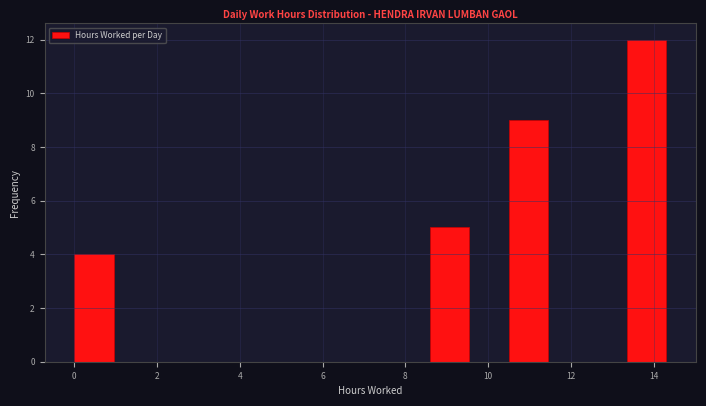

Over which range of the x-axis is the bar tallest?

13.4 to 14.4